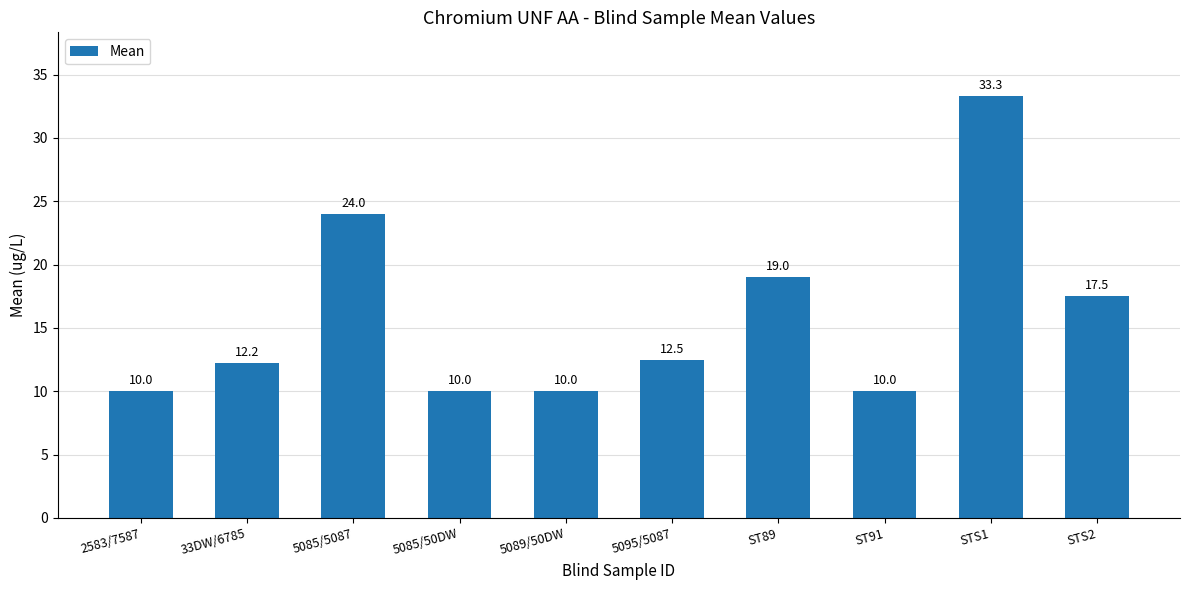

What is the minimum value shown in the chart?

10.0